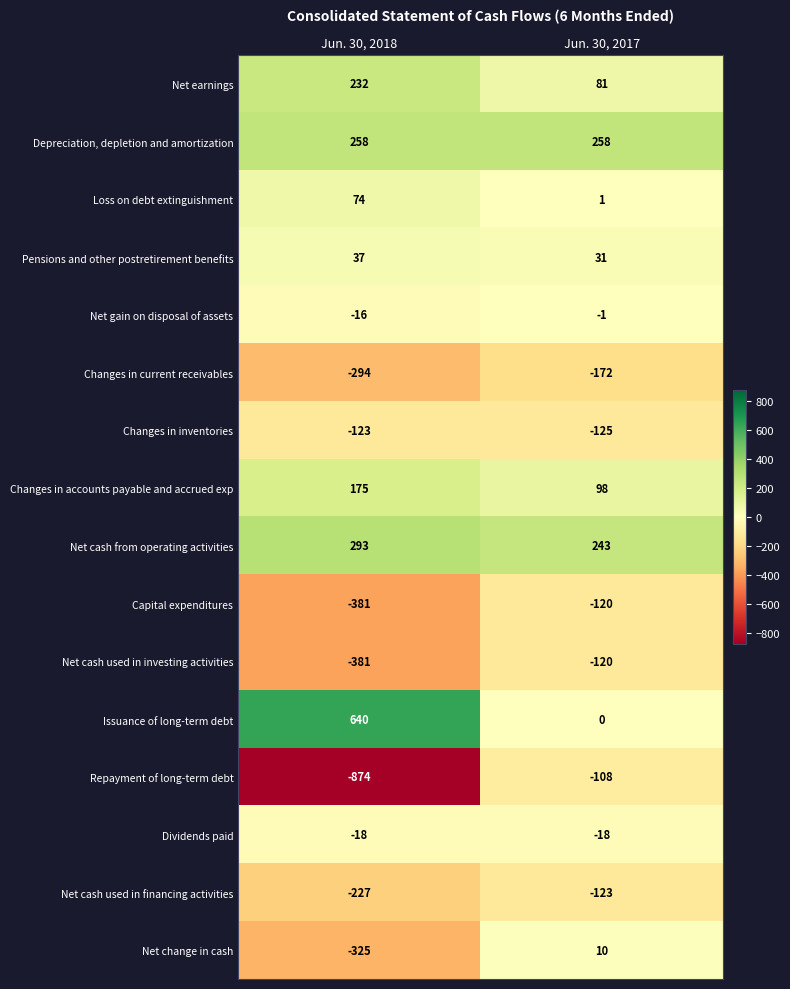

What is the sum of the Dividends paid values at Jun. 30, 2017 and Jun. 30, 2018?

-36